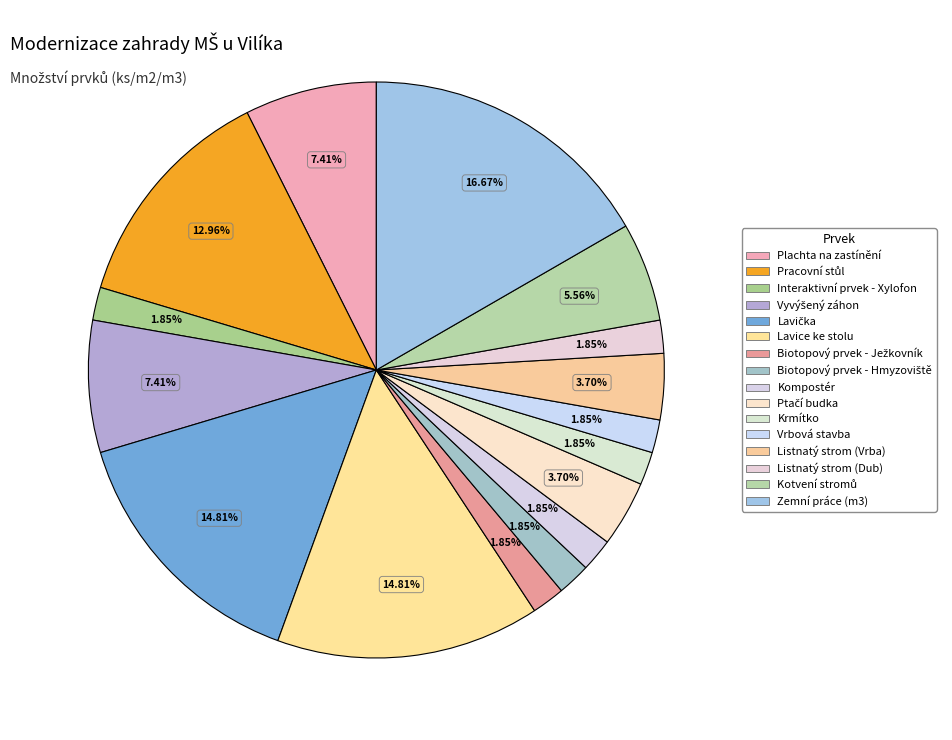

Count the number of slices in the pie.

16